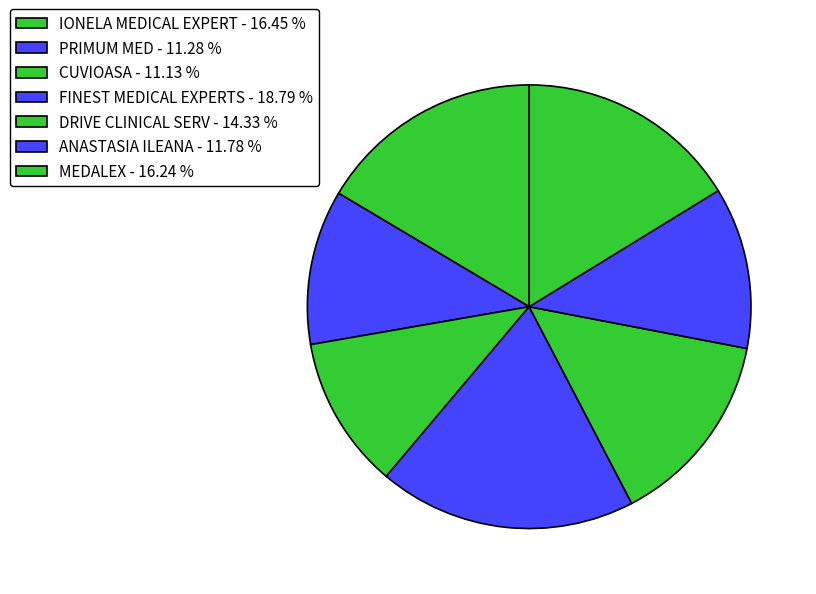

Combined, do PRIMUM MED and DRIVE CLINICAL SERV account for over 50%?

No